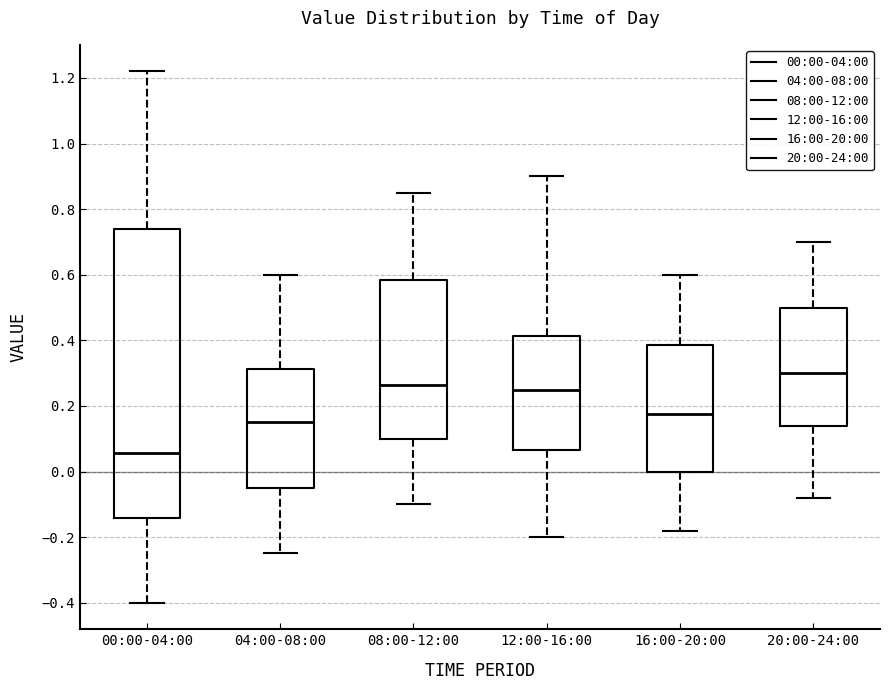

Comparing the boxes themselves (not the whiskers), which one is the tallest?

00:00-04:00